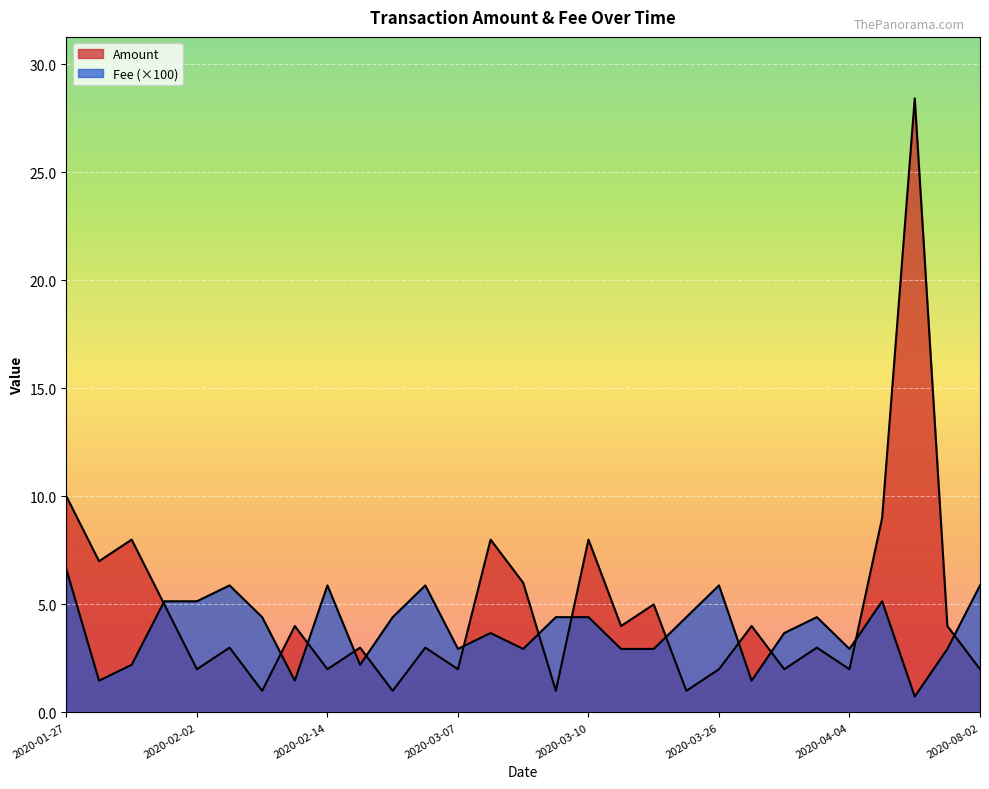

What is the label of the 14th point from the right?

2020-03-10